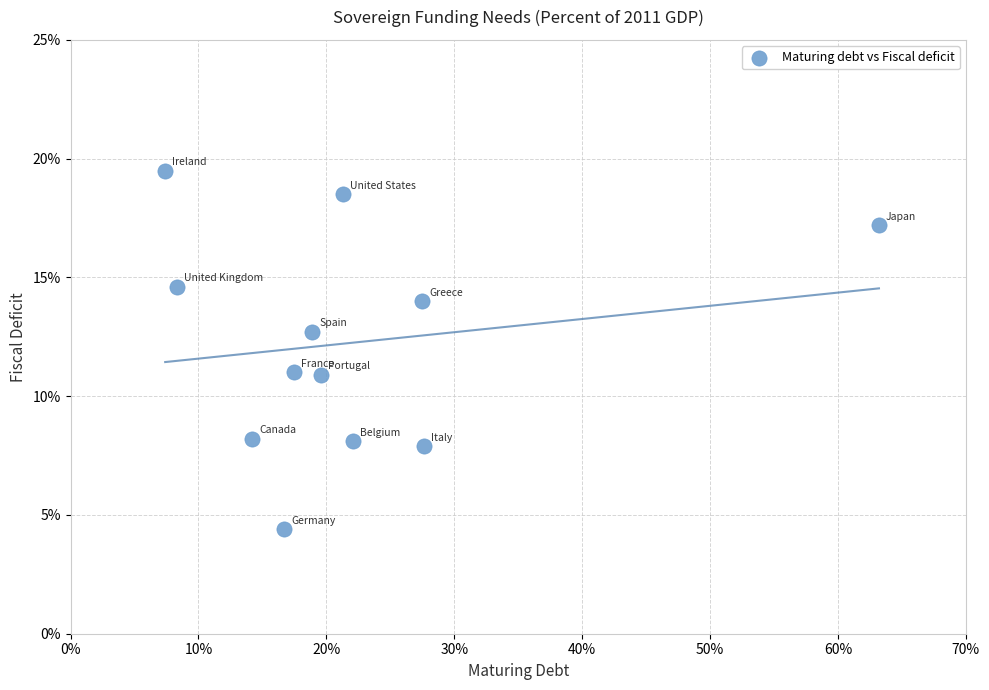

What is the range of X values (max minus min)?

55.8